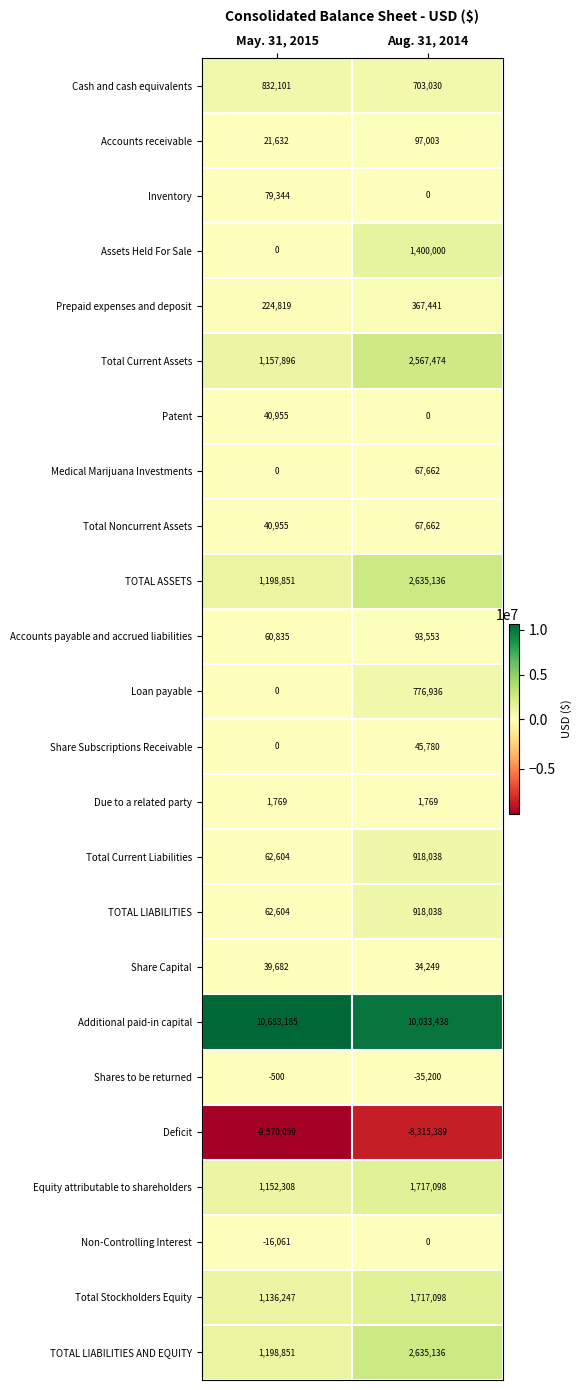

The Share Subscriptions Receivable series shows 19479 at May. 31, 2015. True or false?

False